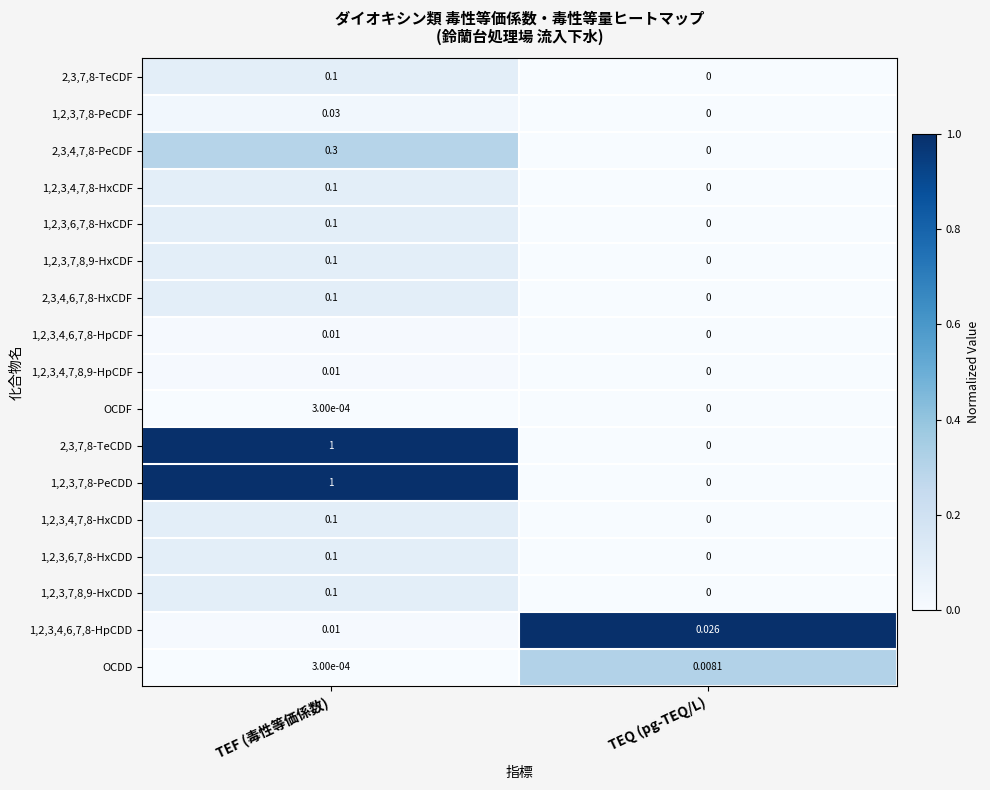

Count the number of categories in the chart.

2